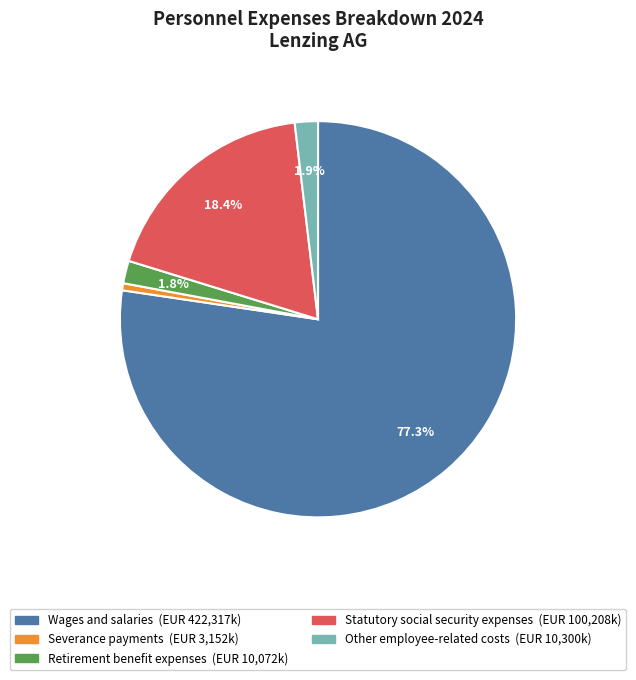

True or false: Statutory social security expenses accounts for 18% of the total.

True